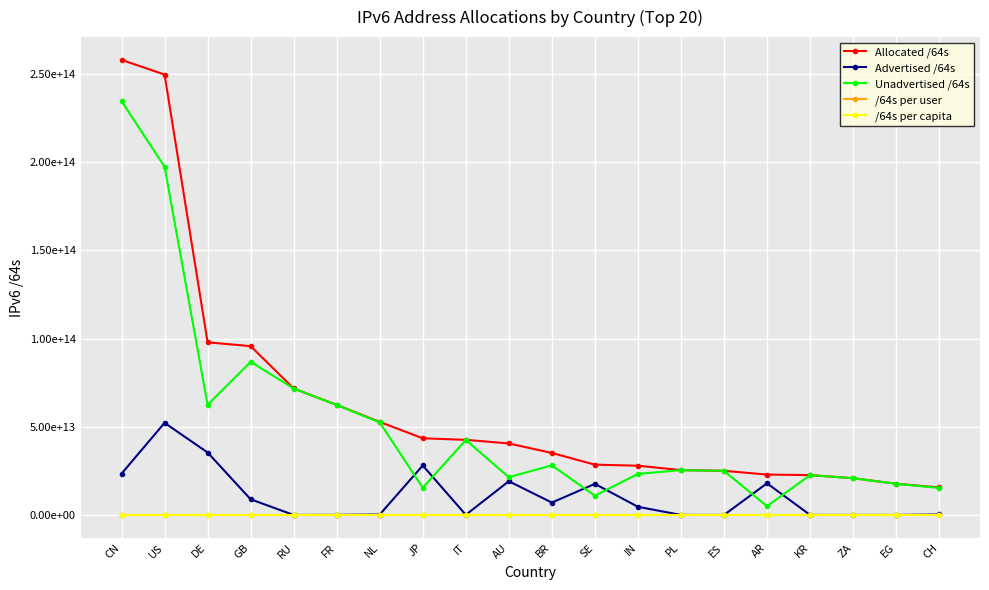

What are all the series names shown in the legend?

Allocated /64s, Advertised /64s, Unadvertised /64s, /64s per user, /64s per capita